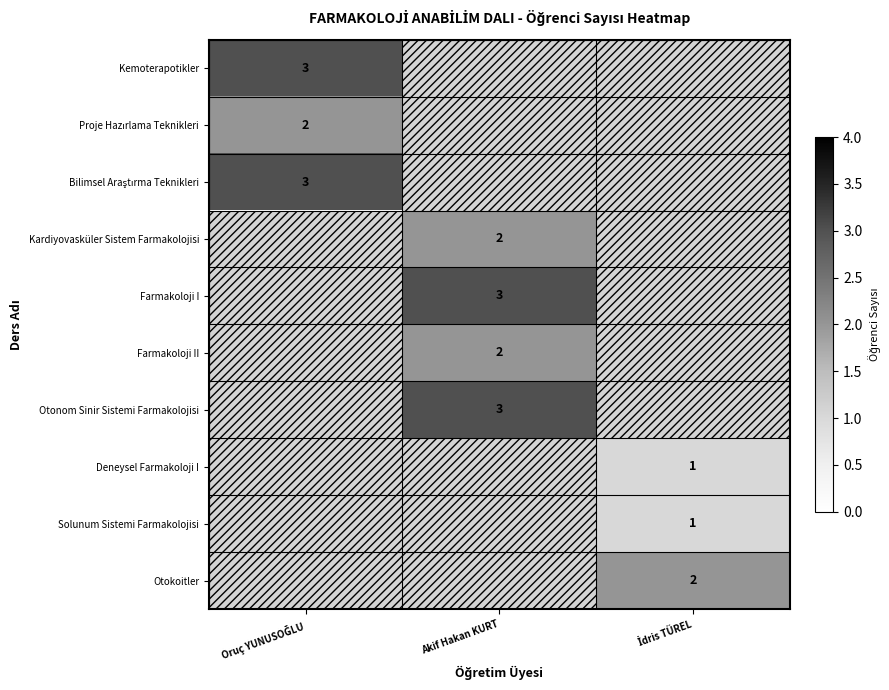

The Farmakoloji I series shows 5 at Akif Hakan KURT. True or false?

False